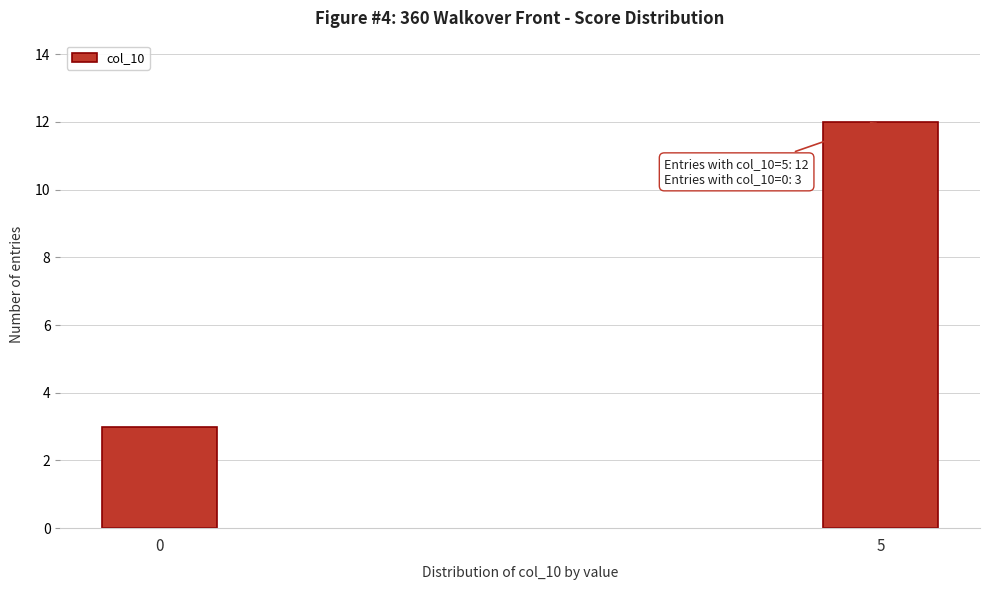

Reading right to left, transcribe all the data shown in this chart.

5=12	0=3